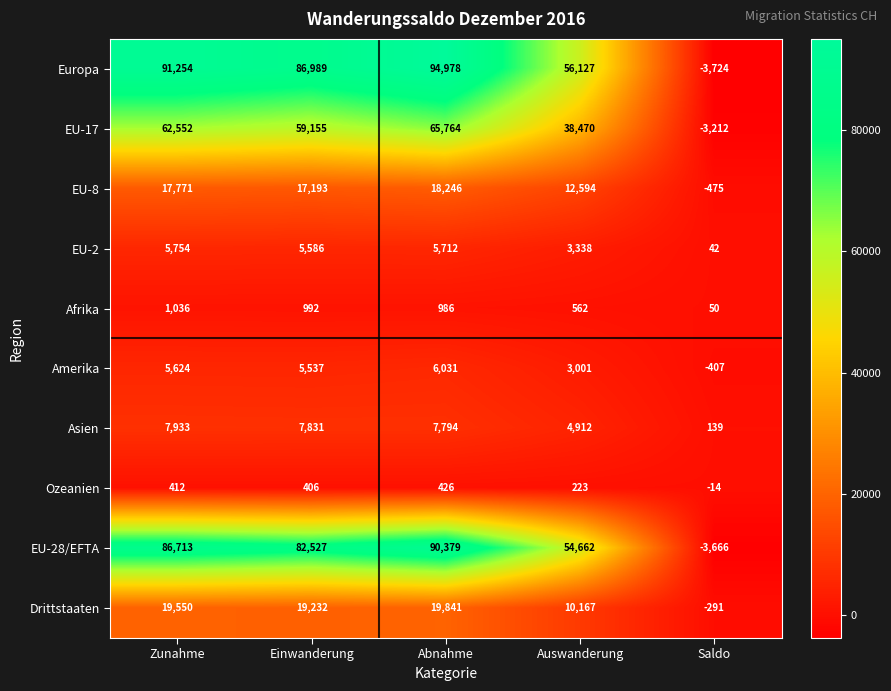

At which label does Asien first exceed 7794?

Zunahme